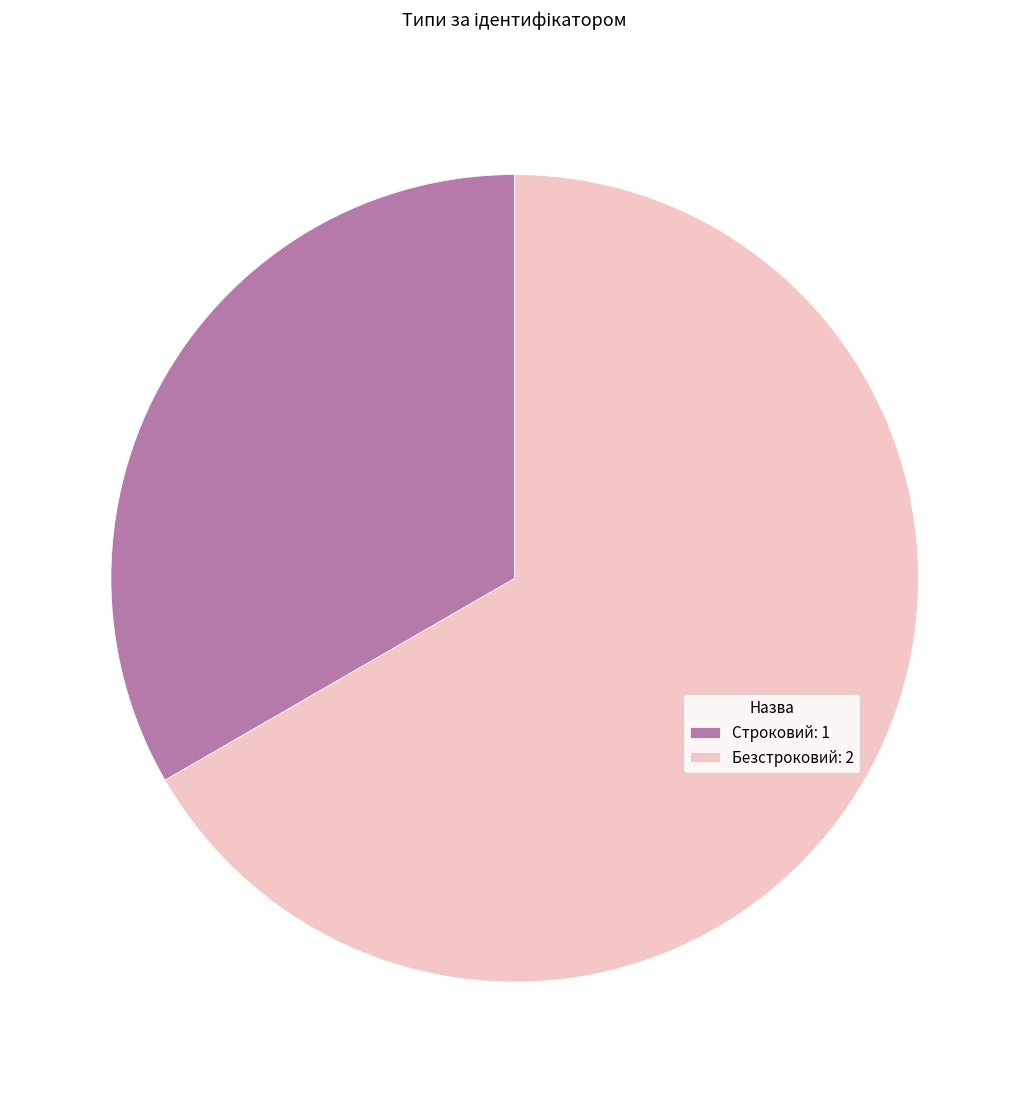

The Строковий: 1 slice represents 33% of the pie. True or false?

True